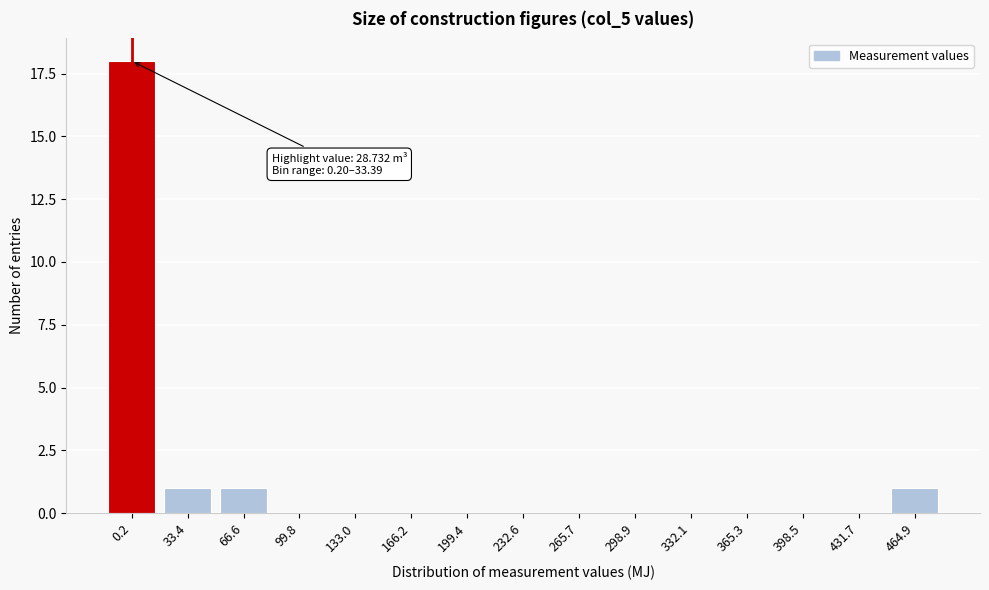

Reading left to right, extract all data points from this chart.

0.2=18	33.4=1	66.6=1	99.8=0	133.0=0	166.2=0	199.4=0	232.6=0	265.7=0	298.9=0	332.1=0	365.3=0	398.5=0	431.7=0	464.9=1